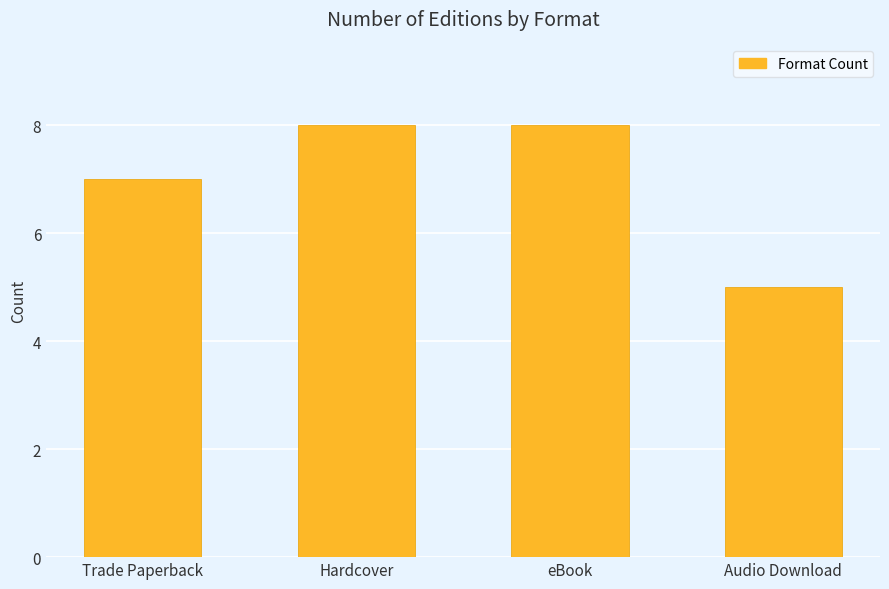

Which label corresponds to the smallest value in the chart?

Audio Download